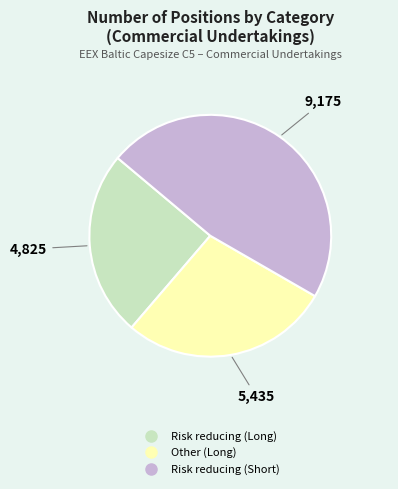

True or false: Risk reducing (Long) accounts for 34% of the total.

False